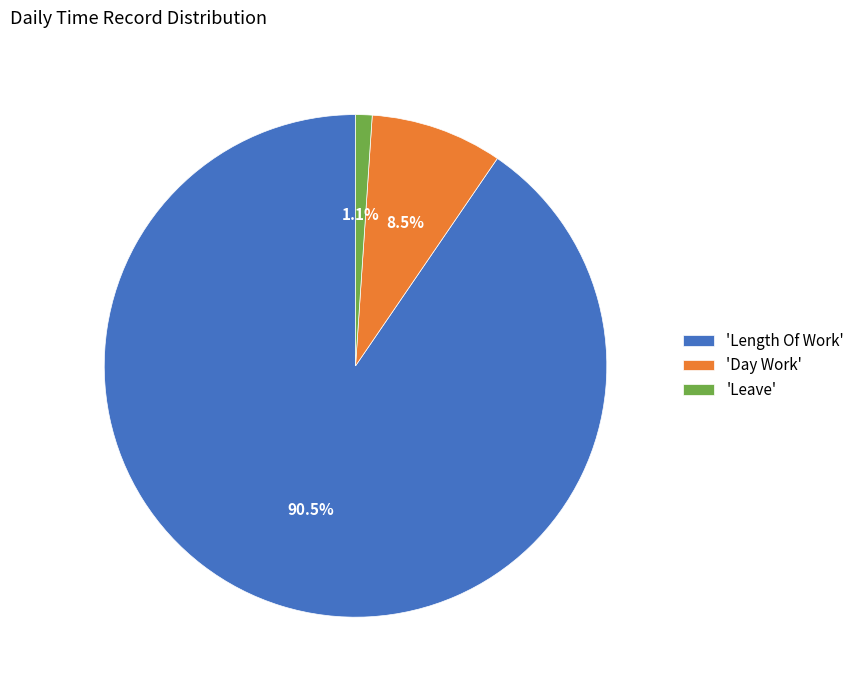

Between 'Day Work' and 'Leave', which is larger?

'Day Work'